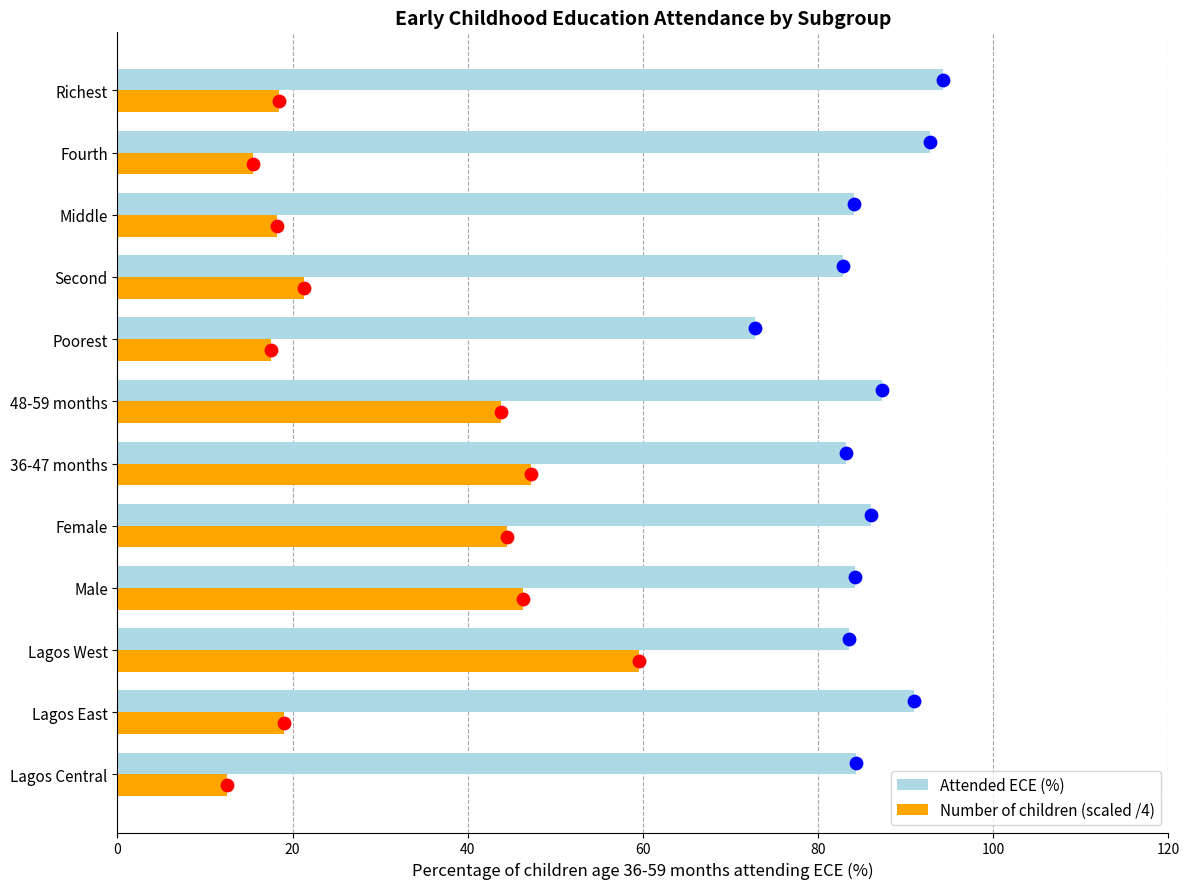

Which series reaches the minimum Y coordinate?

Number of children (scaled /4)